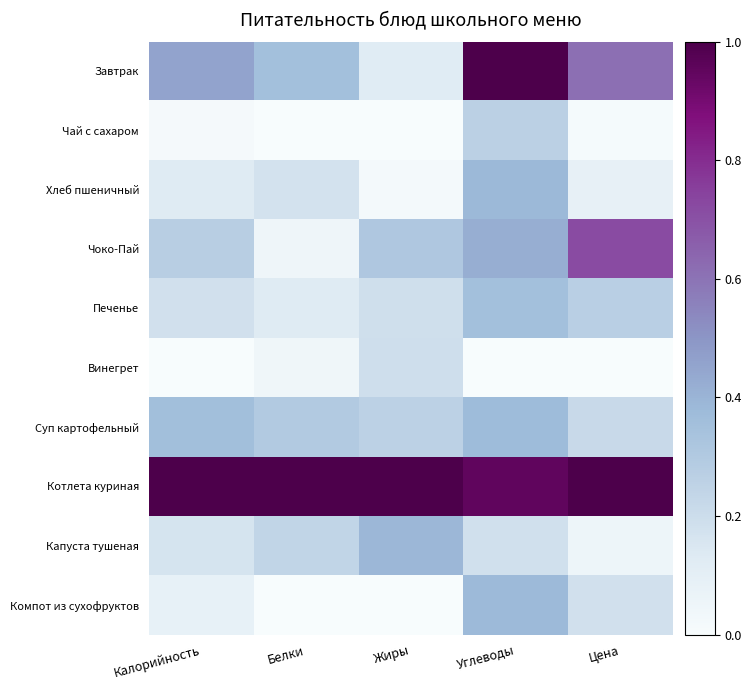

Rank the series at Калорийность from lowest to highest value.

Винегрет, Чай с сахаром, Компот из сухофруктов, Хлеб пшеничный, Капуста тушеная, Печенье, Чоко-Пай, Суп картофельный, Завтрак, Котлета куриная